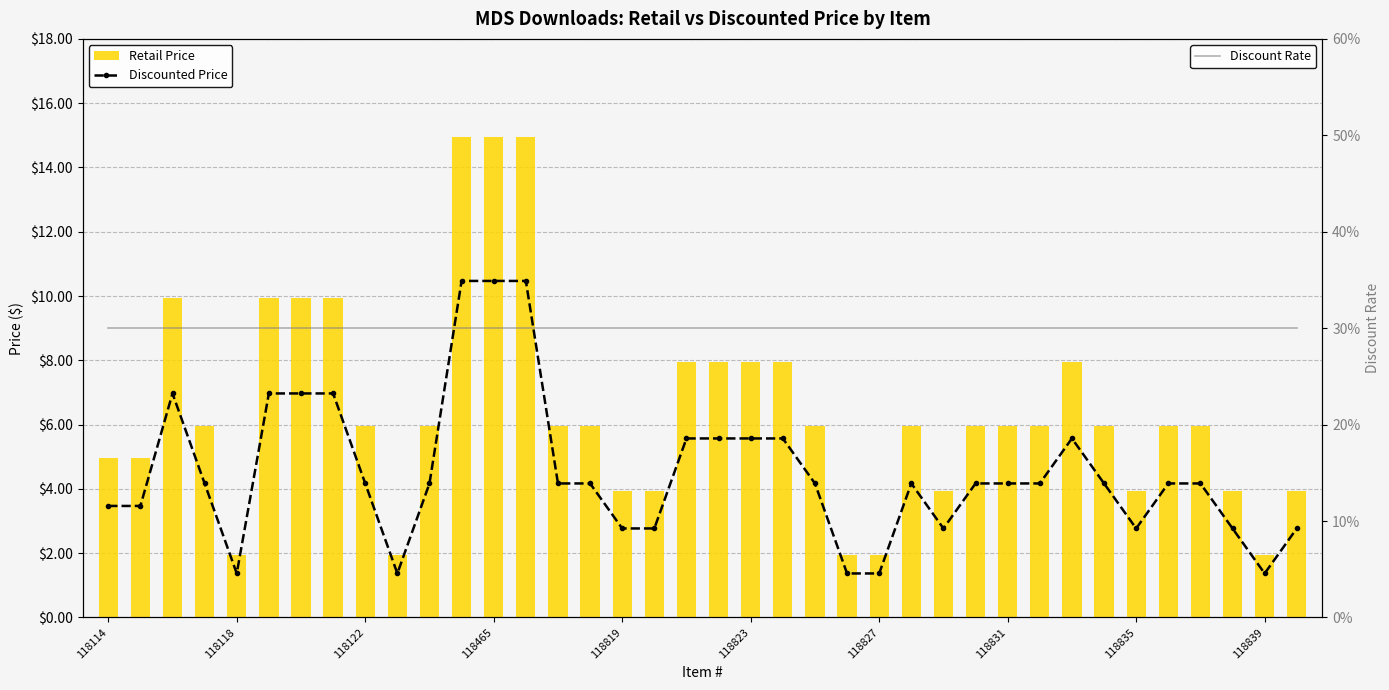

What is the sum of the Discount values at 21 and 25?

0.6